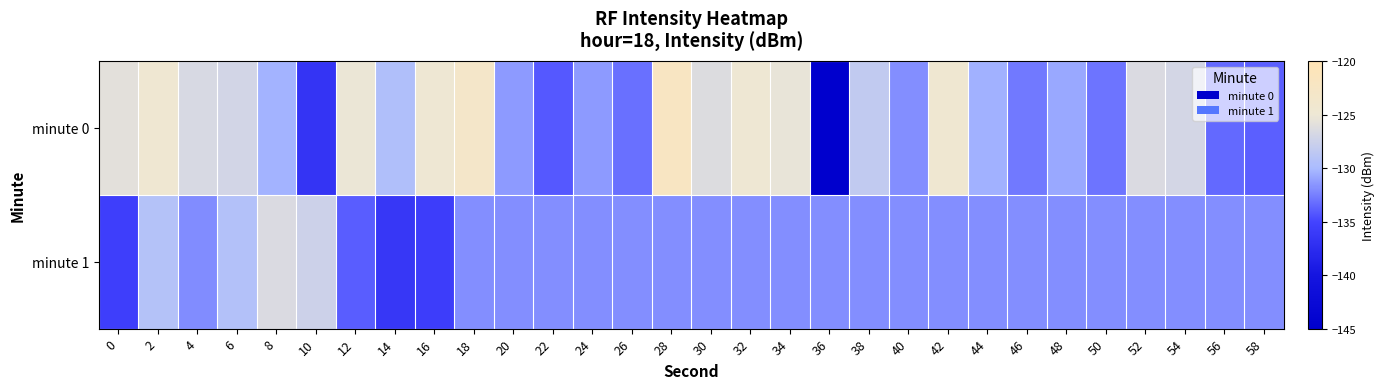

Rank the series at 12 from highest to lowest value.

minute 0, minute 1